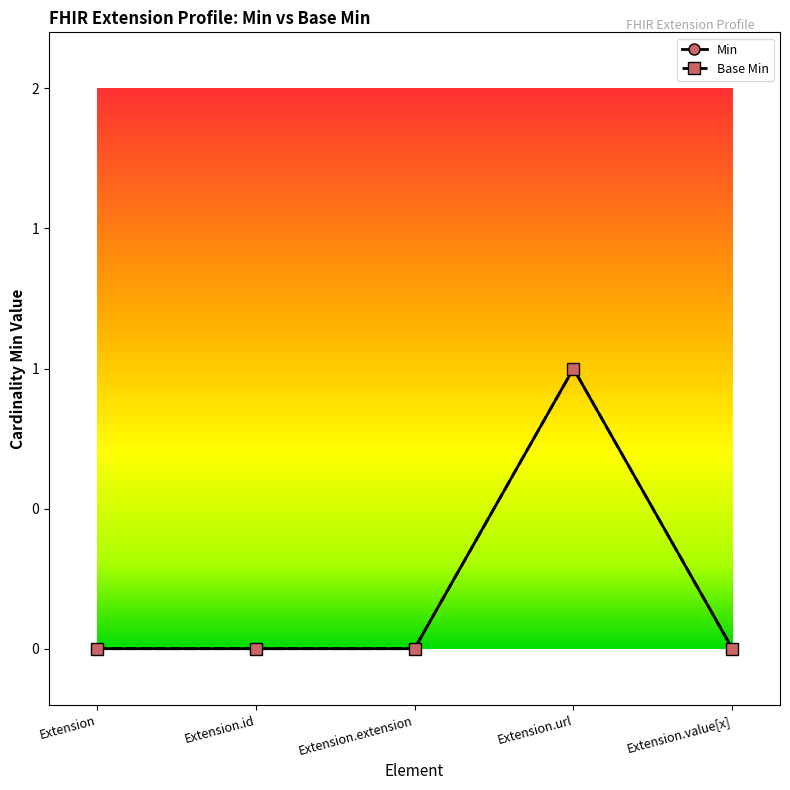

Is the value of Base Min at Extension.extension greater than the value of Min at Extension.url?

No